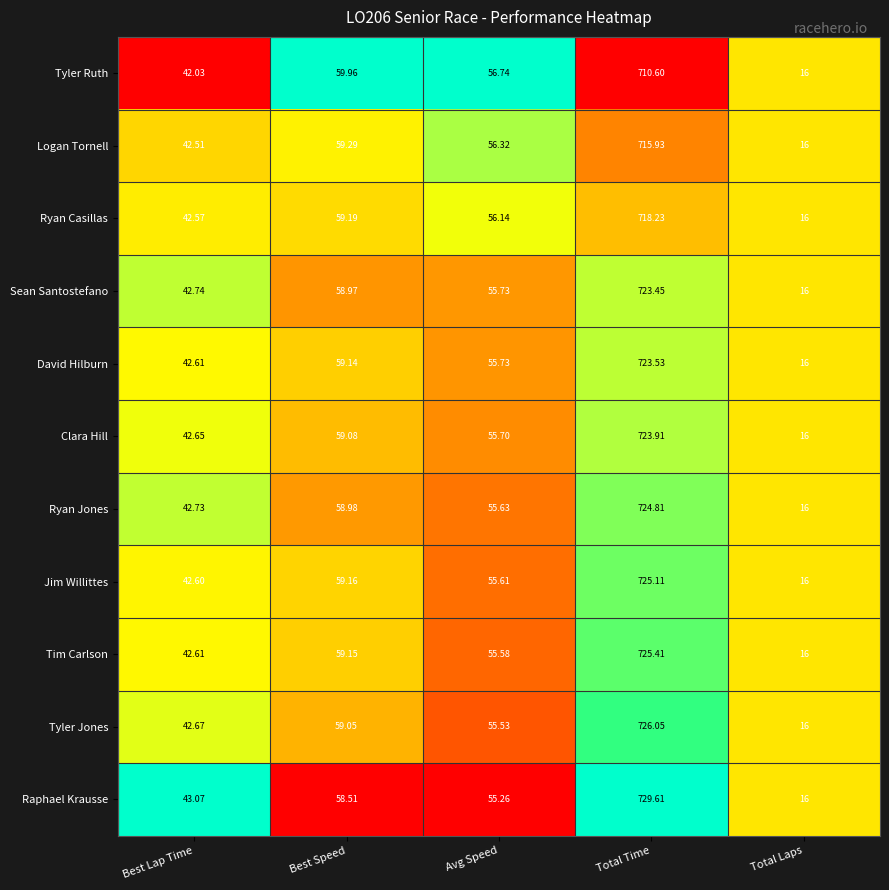

Is the value of Ryan Jones at Best Speed greater than the value of Raphael Krausse at Best Lap Time?

Yes